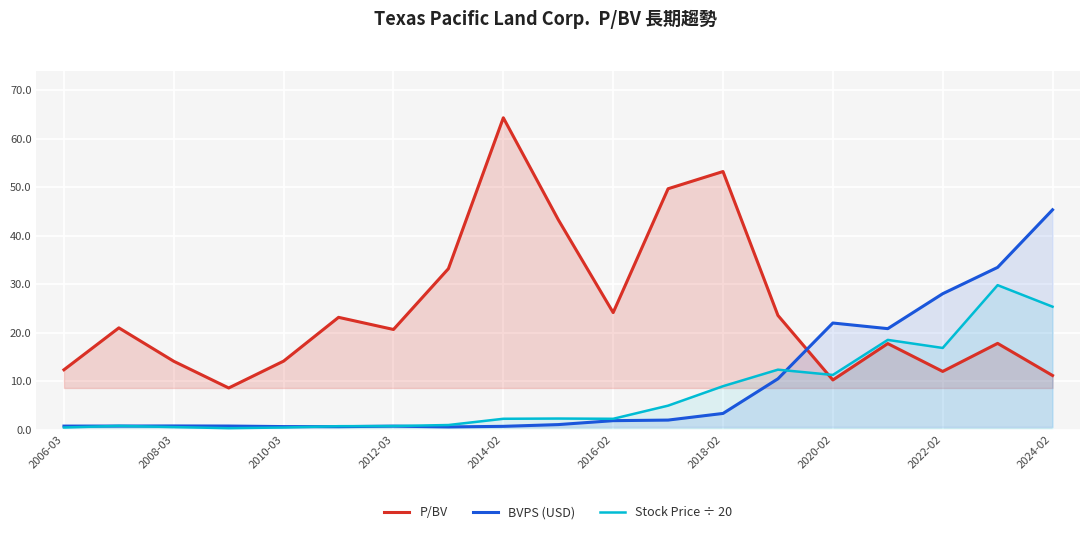

What is the value of the BVPS (USD) point at the 10th from the left?

1.1